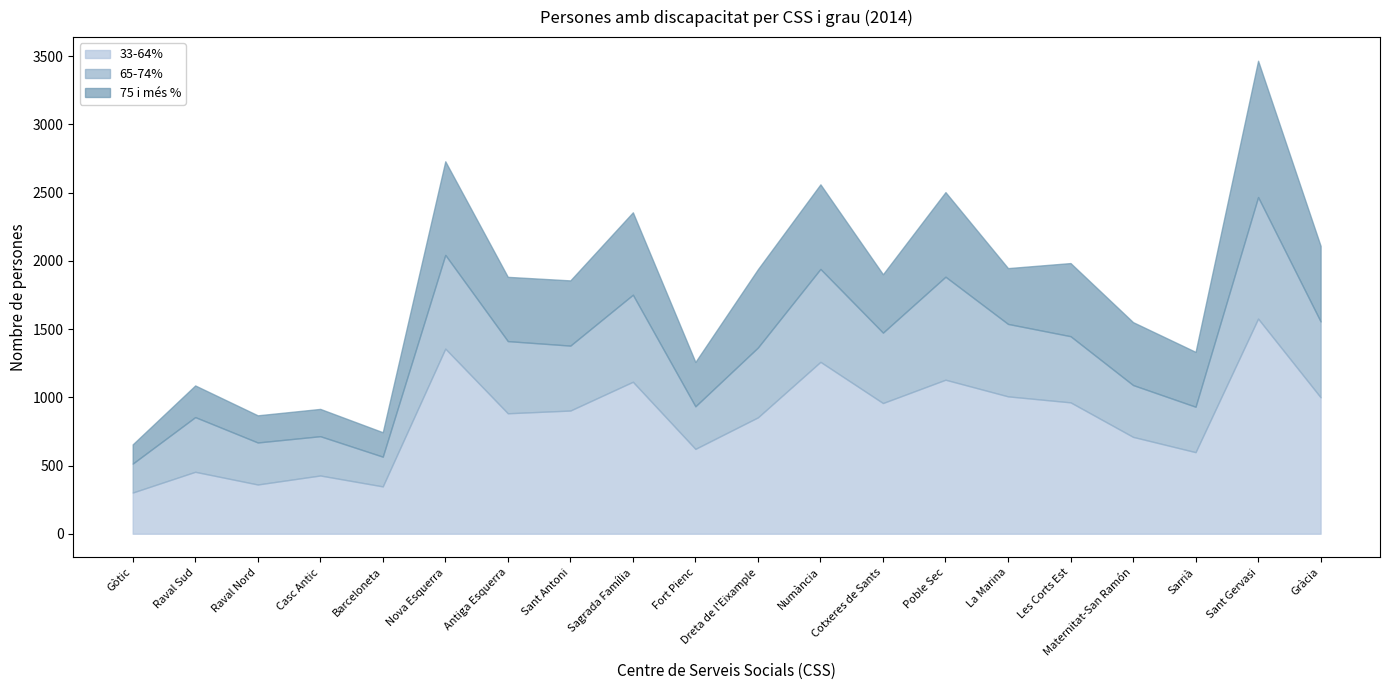

List the labels in order of 33-64% value, smallest first.

Gòtic, Barceloneta, Raval Nord, Casc Antic, Raval Sud, Sarrià, Fort Pienc, Maternitat-San Ramón, Dreta de l'Eixample, Antiga Esquerra, Sant Antoni, Cotxeres de Sants, Les Corts Est, Gràcia, La Marina, Sagrada Família, Poble Sec, Numància, Nova Esquerra, Sant Gervasi